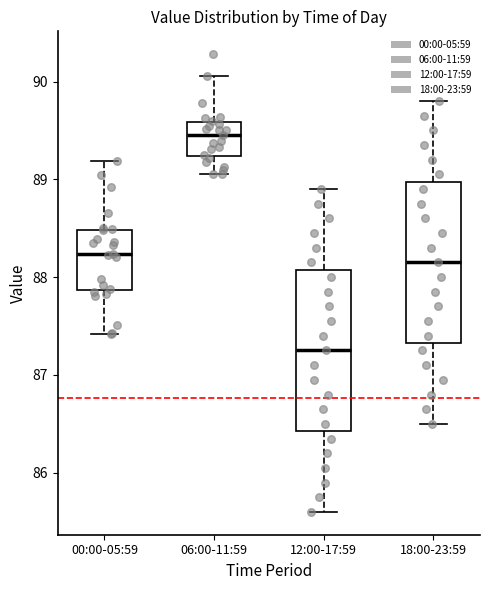

Reading left to right, read every box against the y-axis: the position of its median line, the range the box covers, and the ends of its whiskers. The values are not printed on the chart, so give them approximately, as read against the axis.

00:00-05:59: median 88.2, box 87.9 to 88.5, whiskers 87.4 to 89.2
06:00-11:59: median 89.5, box 89.2 to 89.6, whiskers 89.1 to 90.1
12:00-17:59: median 87.3, box 86.4 to 88.1, whiskers 85.6 to 88.9
18:00-23:59: median 88.2, box 87.3 to 89.0, whiskers 86.5 to 89.8